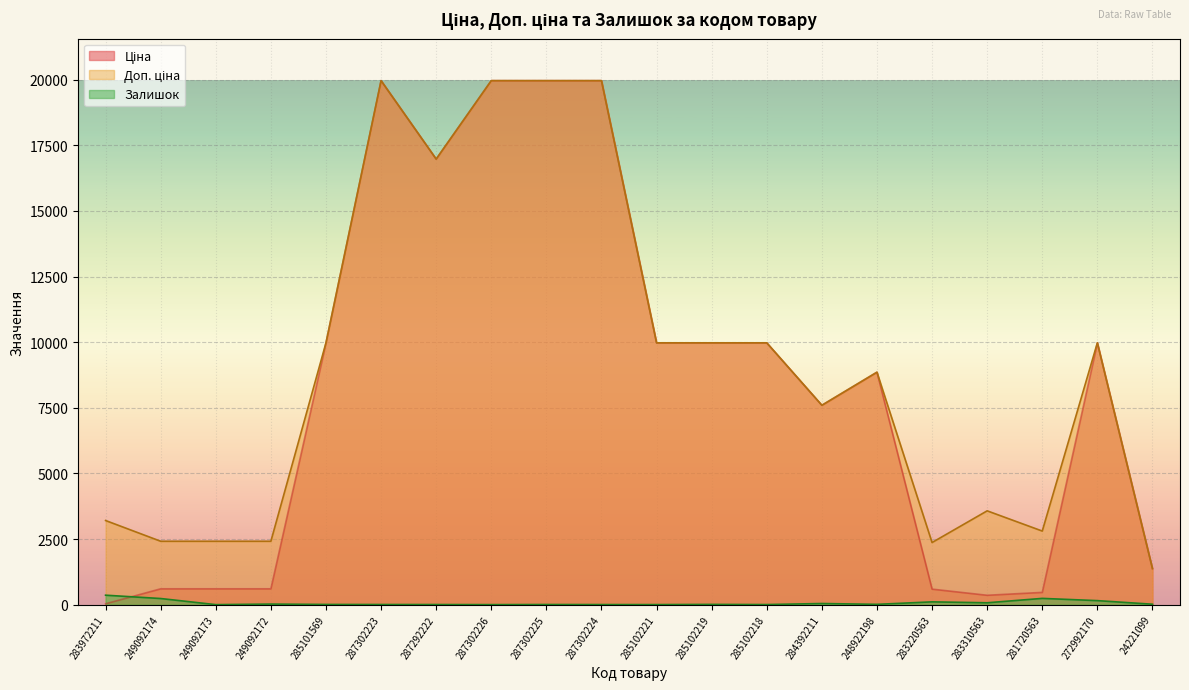

Which series has the largest total across all categories?

Доп. ціна